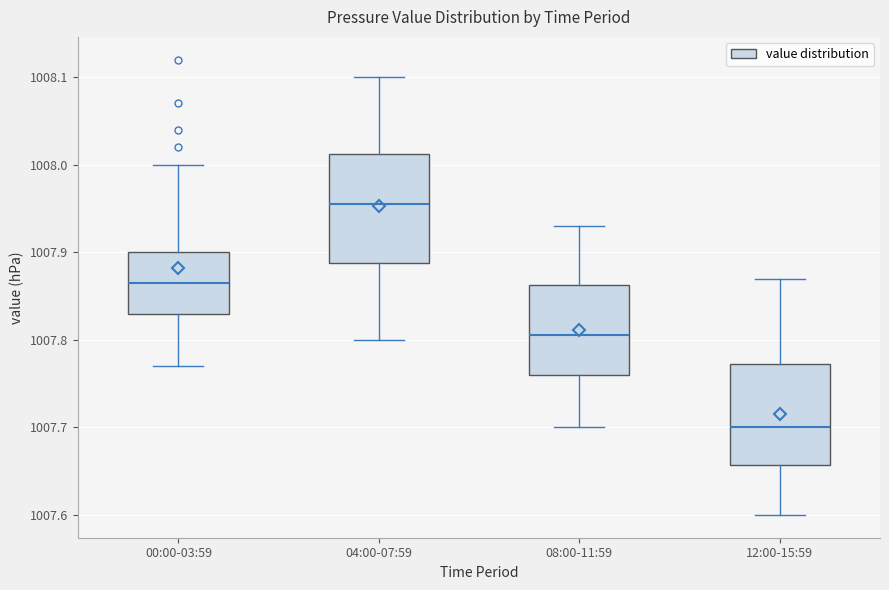

Reading left to right, read every box against the y-axis: the position of its median line, the range the box covers, and the ends of its whiskers. The values are not printed on the chart, so give them approximately, as read against the axis.

00:00-03:59: median 1007.87, box 1007.83 to 1007.90, whiskers 1007.77 to 1008.00
04:00-07:59: median 1007.96, box 1007.89 to 1008.01, whiskers 1007.80 to 1008.10
08:00-11:59: median 1007.81, box 1007.76 to 1007.86, whiskers 1007.70 to 1007.93
12:00-15:59: median 1007.70, box 1007.66 to 1007.77, whiskers 1007.60 to 1007.87